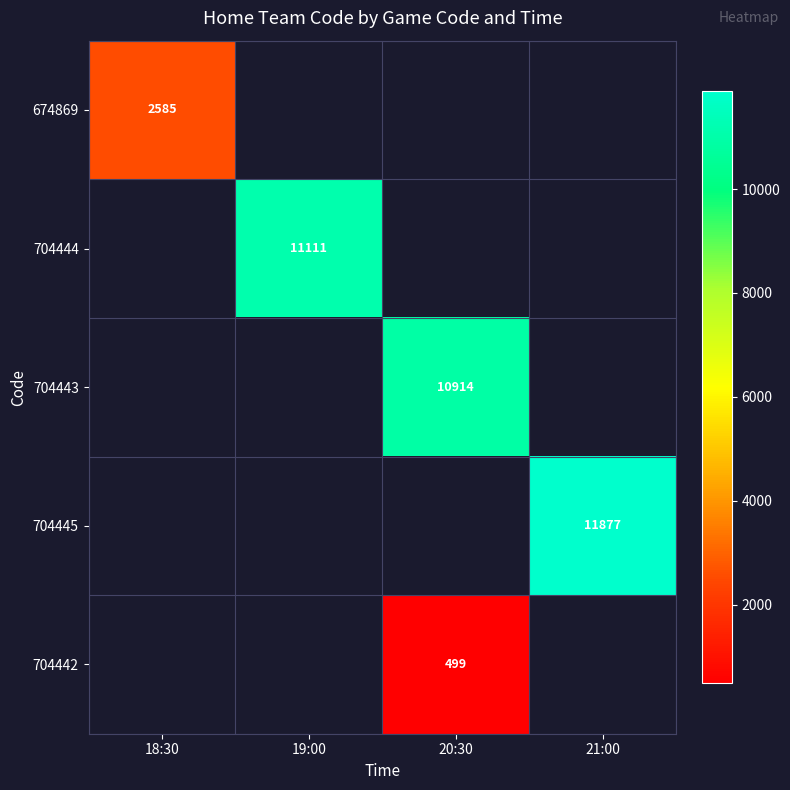

Which label corresponds to the largest value in the chart?

21:00